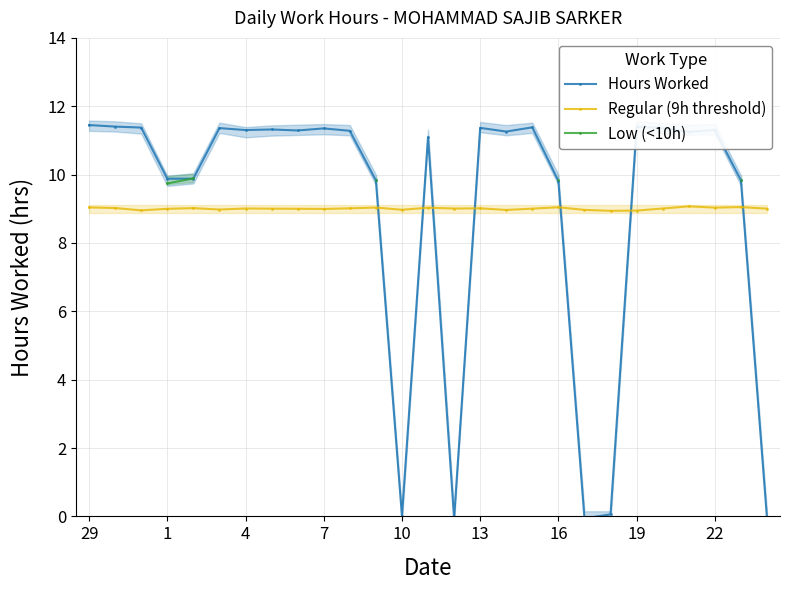

How many categories are shown in the chart?

27